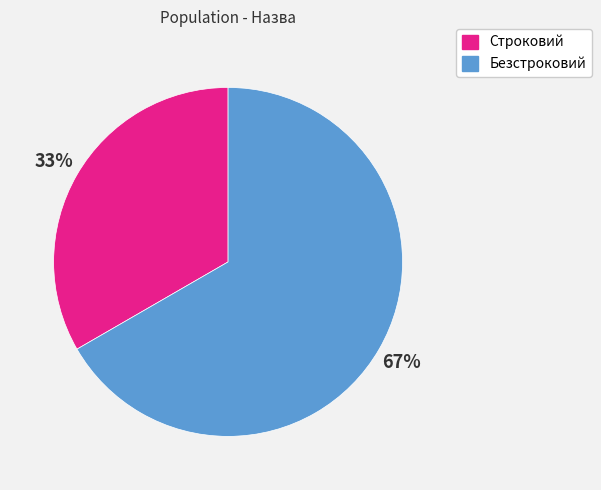

Which has a higher value, Безстроковий or Строковий?

Безстроковий